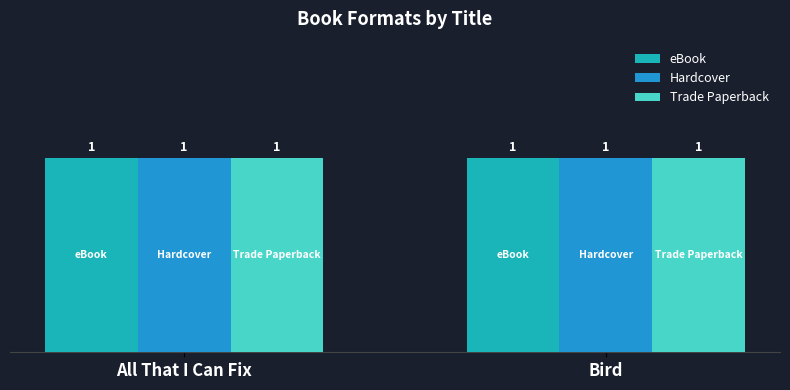

Is it true that eBook equals 271188705 at Bird?

False